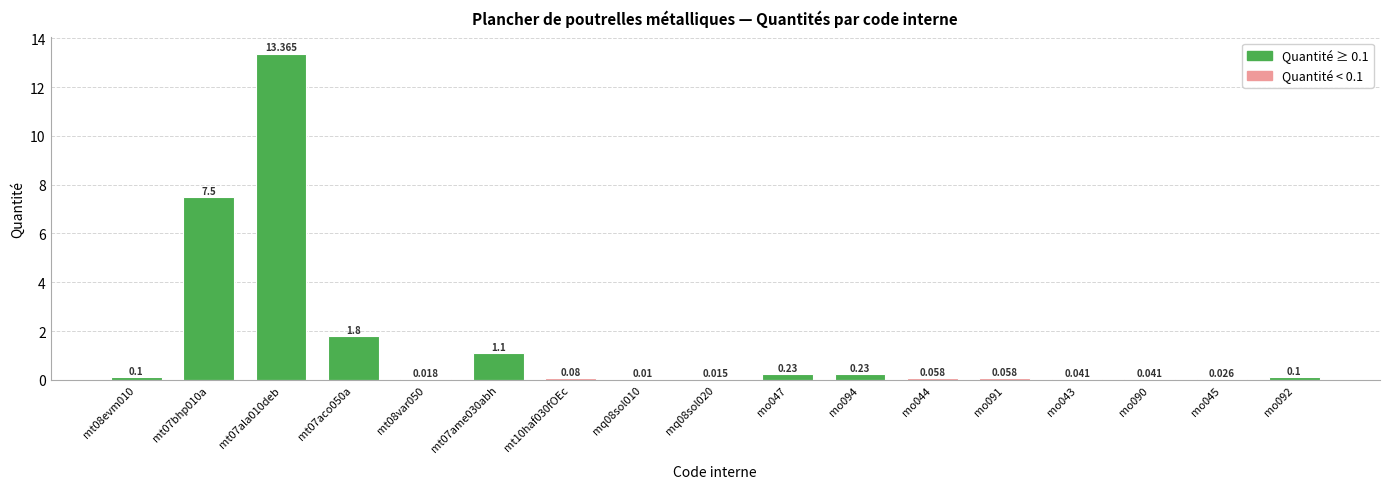

Is it true that the value at mt07ala010deb is 13.4?

True